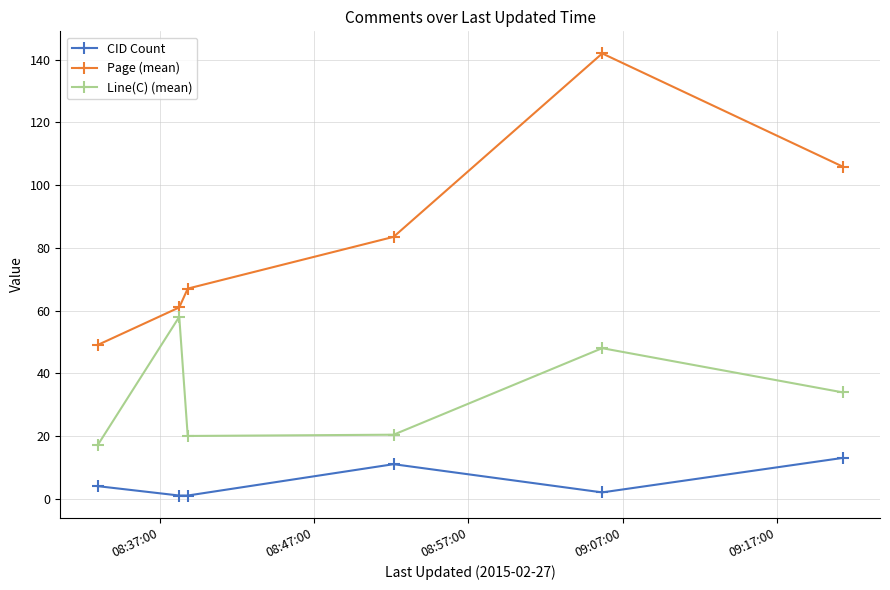

Which series has the widest spread of values?

Page (mean)